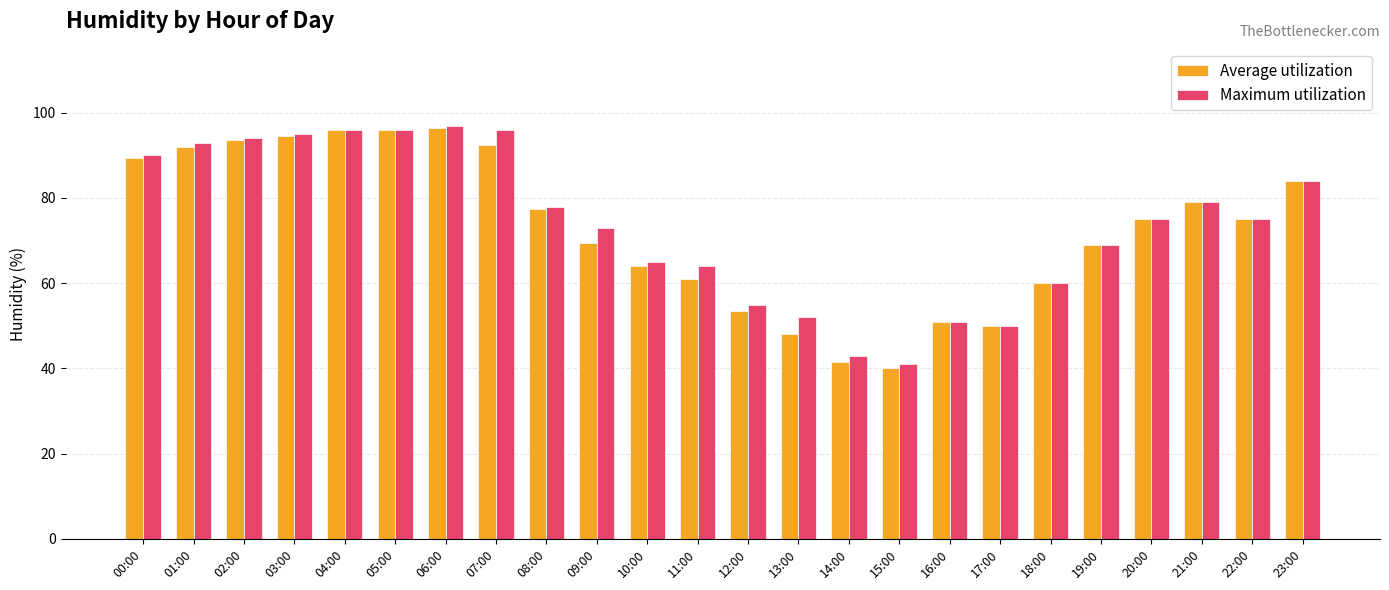

How many groups of bars are there?

24